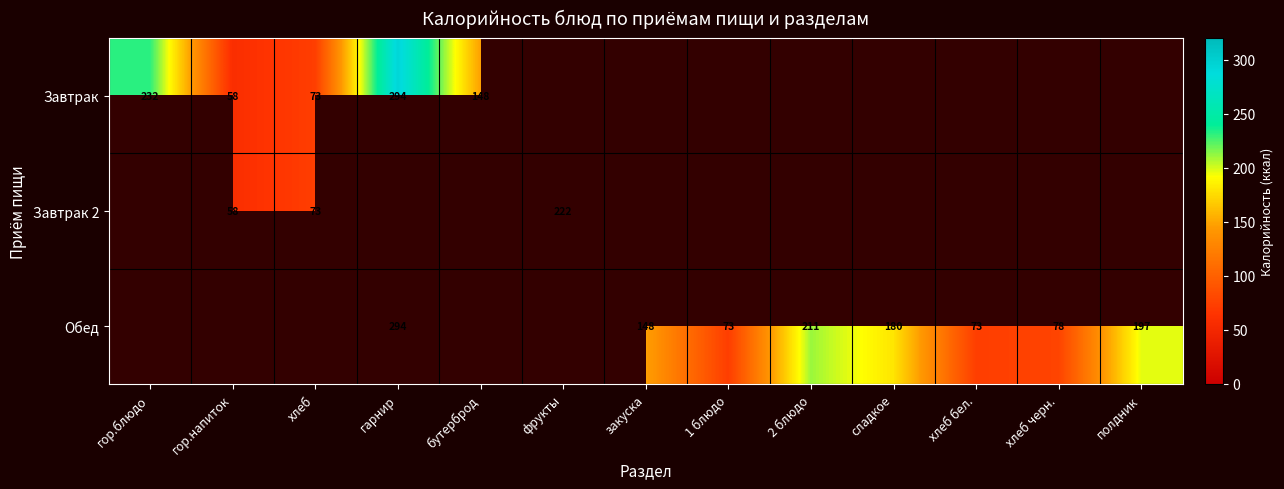

The Завтрак series shows 91.1 at бутерброд. True or false?

False